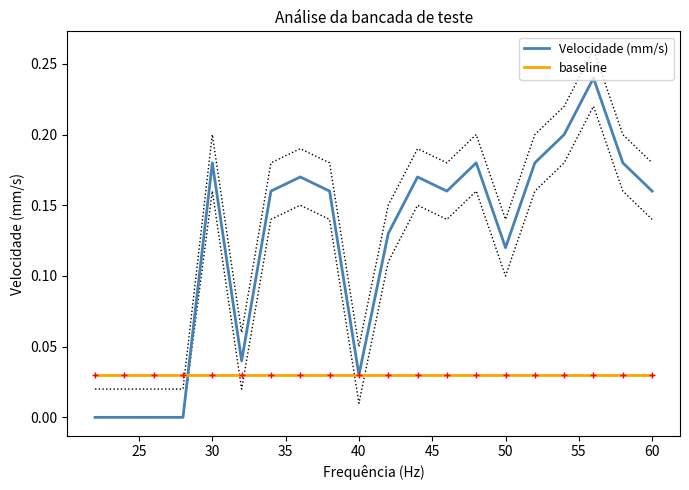

How many intersections are there between Velocidade (mm/s) and baseline?

1